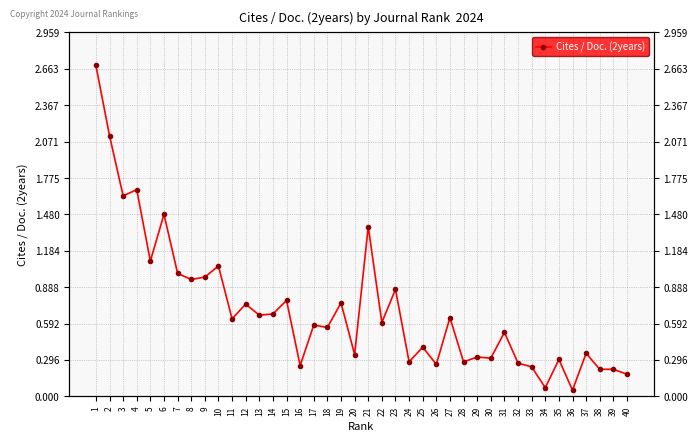

Where is the first local maximum?

4